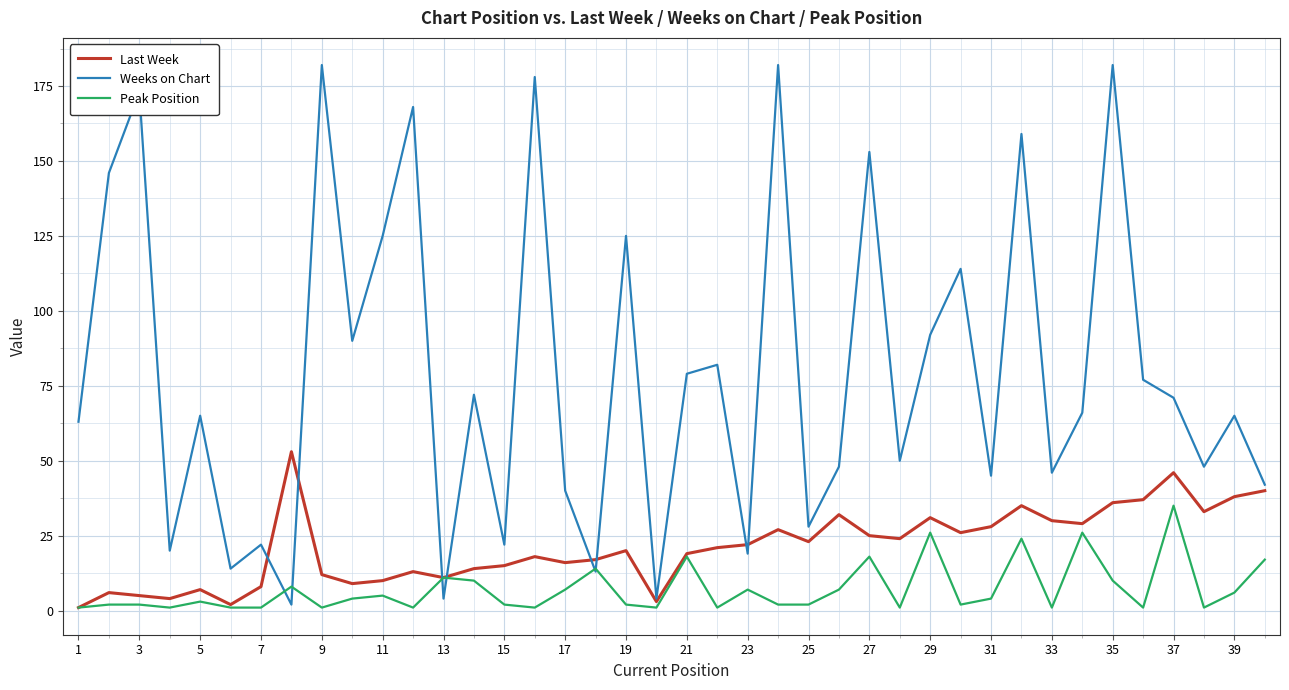

Which series has the widest spread of values?

Weeks on Chart